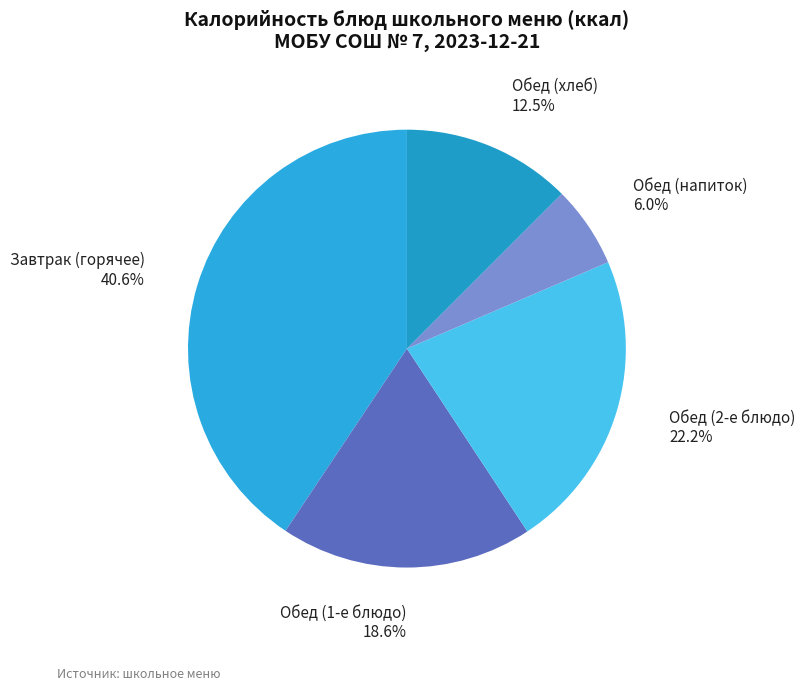

What is the smallest slice in the pie chart?

Обед (напиток)